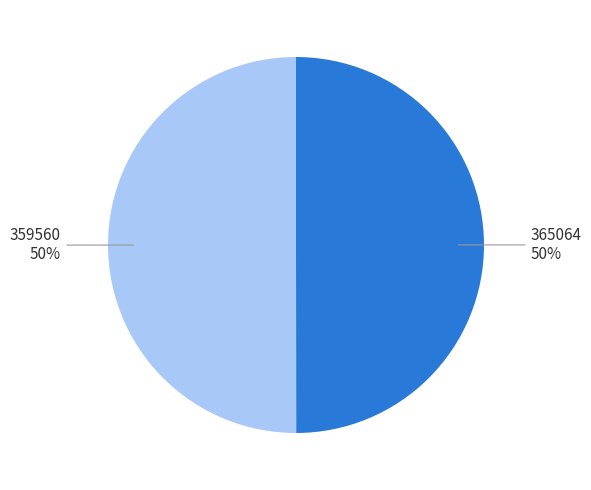

To the nearest percent, what is the average slice percentage?

50%